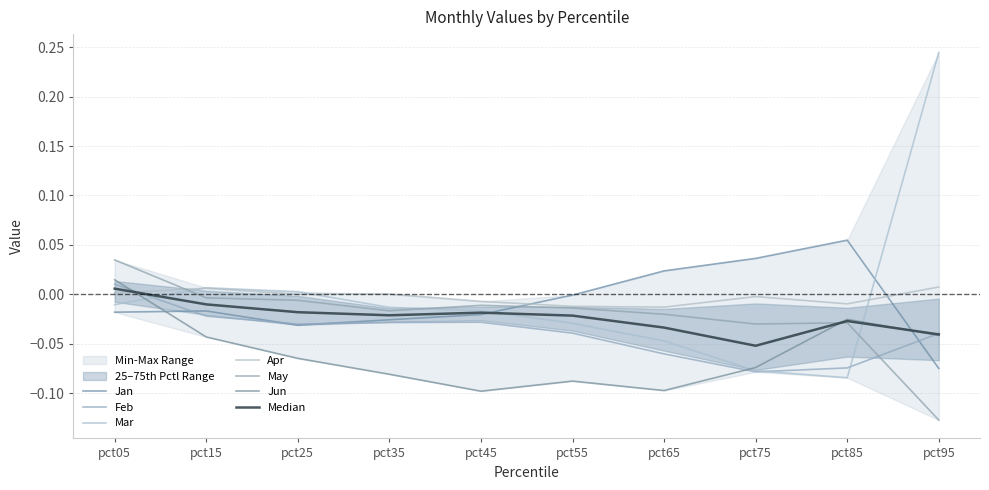

Which series has the widest spread of values?

Mar